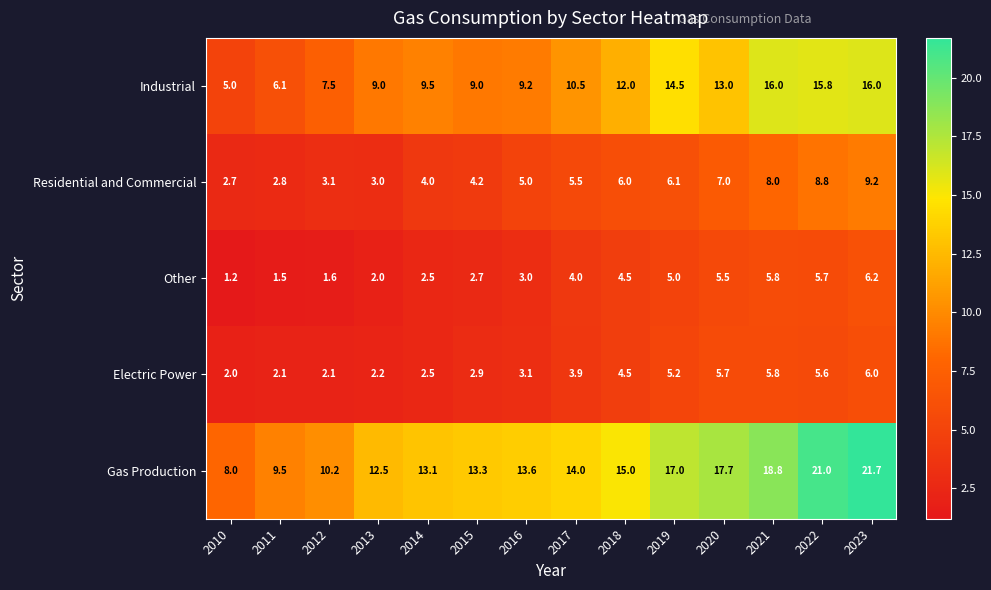

What is the sum of the Other values at 2013 and 2017?

6.0